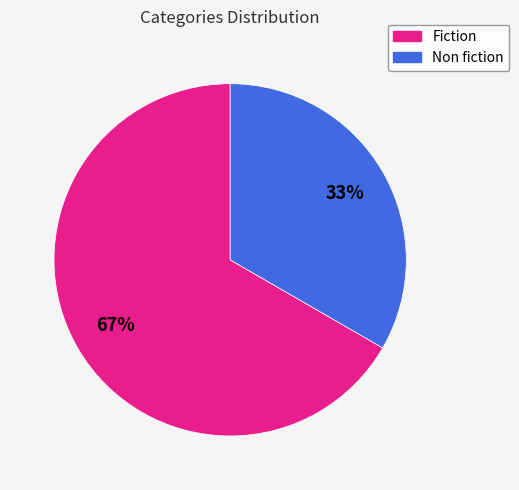

Which category has the smallest portion of the pie?

Non fiction